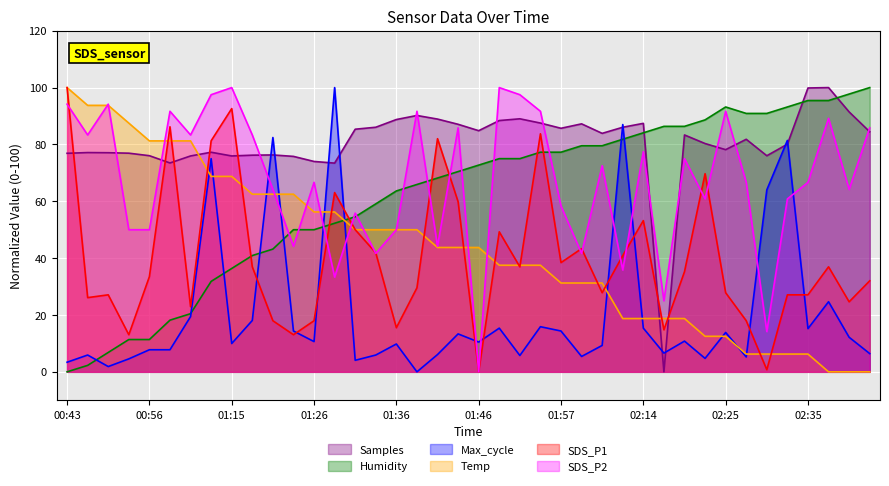

Which category has the highest value in the SDS_P2 series?

01:15